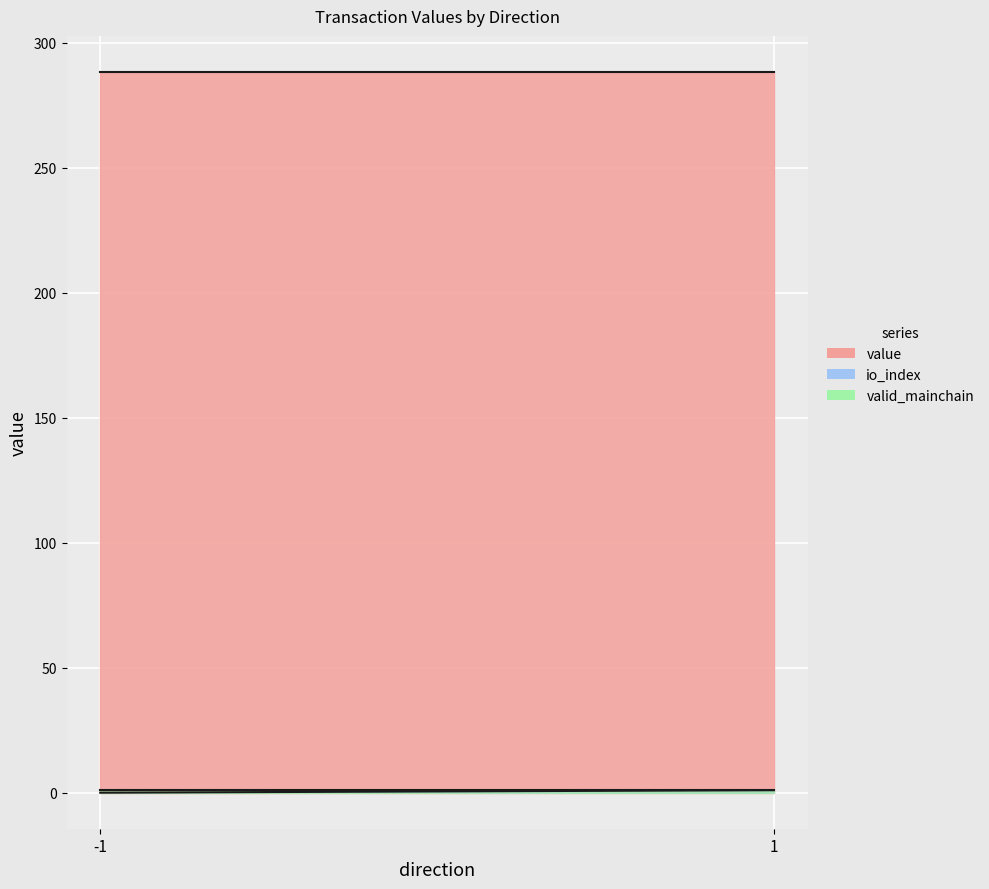

What is the difference between the highest and lowest values at 1?

287.3